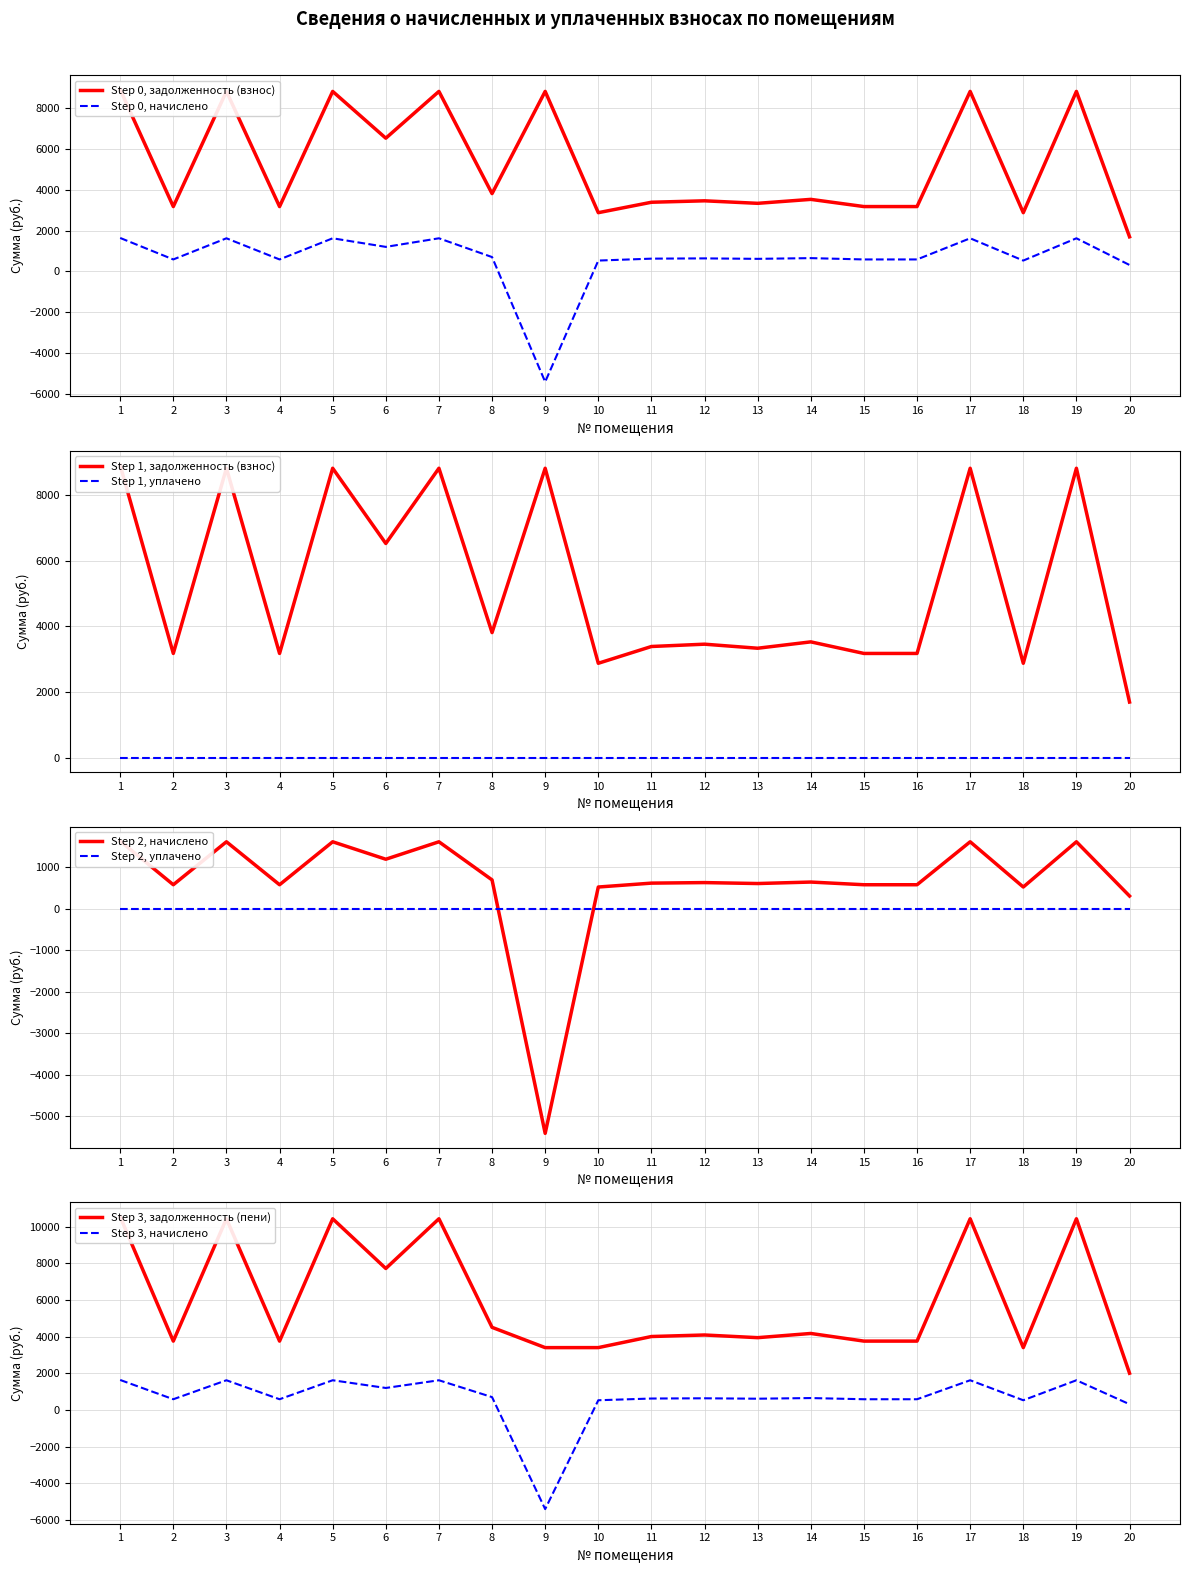

What is the lowest value of the начислено series?

-5417.6